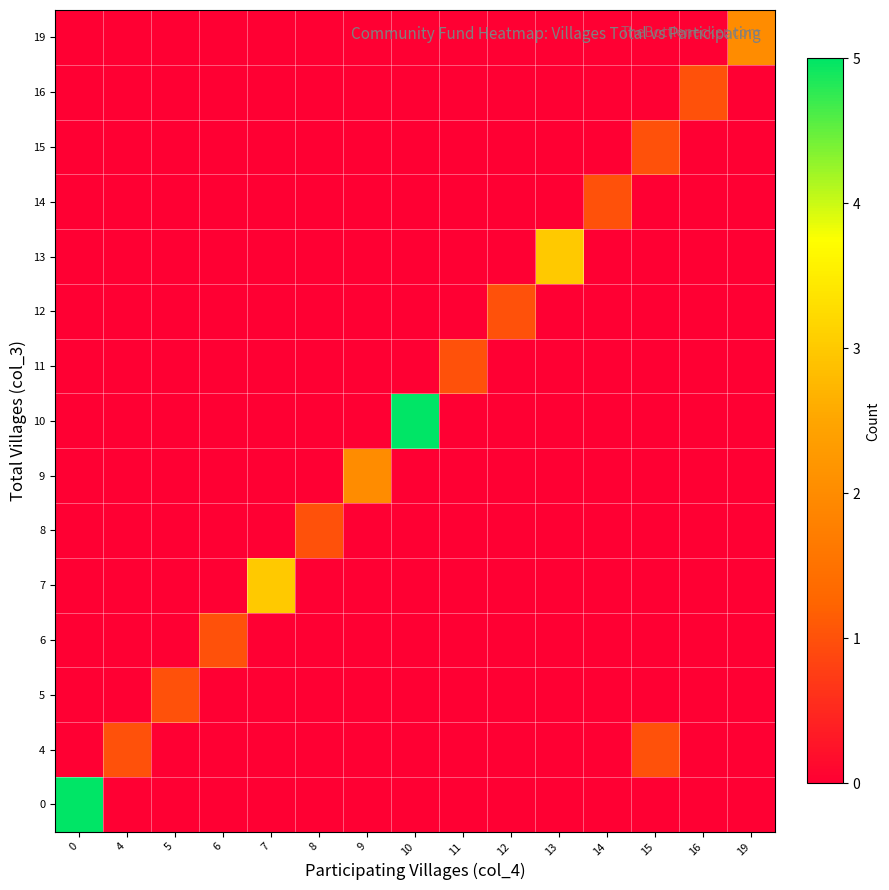

What is the spread (max minus min) of values at 19?

2